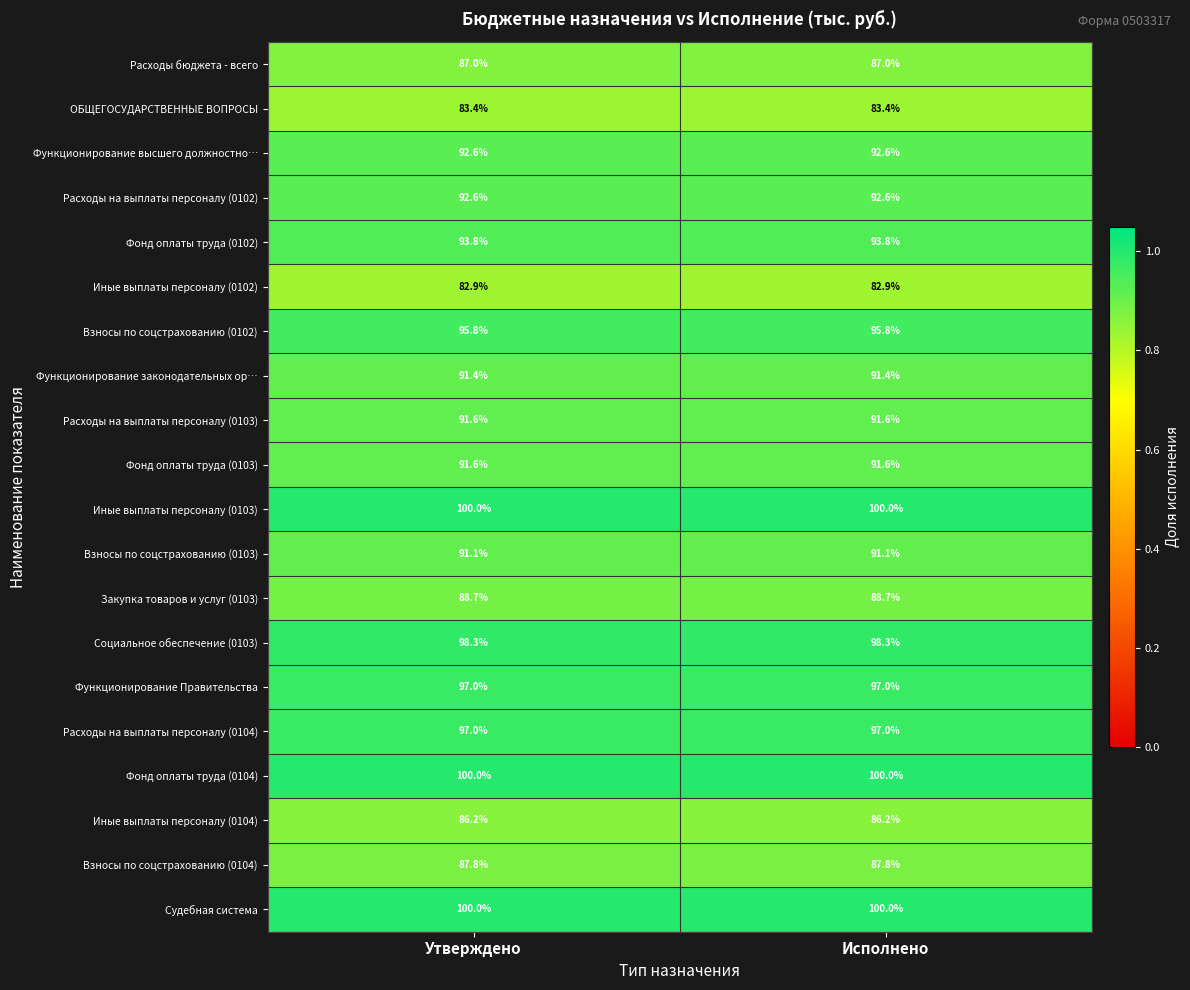

The Функционирование Правительства series shows 153.4 at Утверждено. True or false?

False